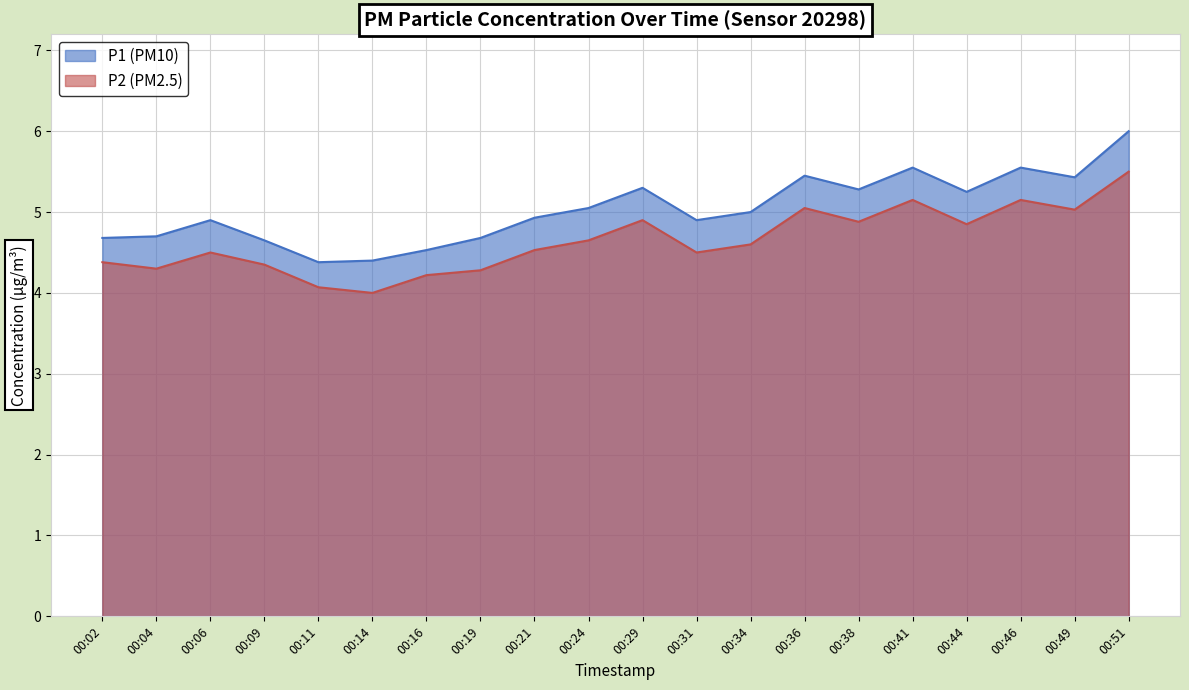

True or false: P2 and P1 cross at least once.

False